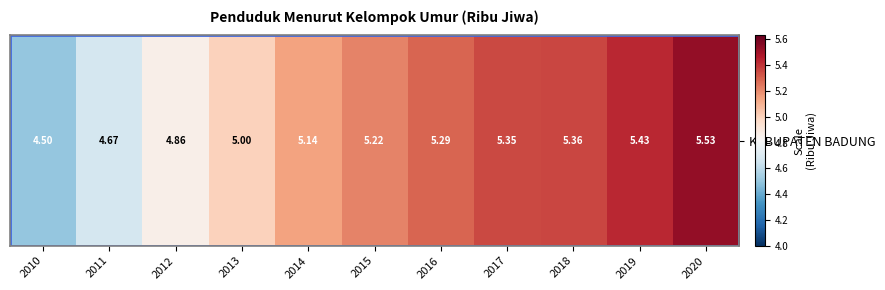

The value at 2012 is 4.9. True or false?

True